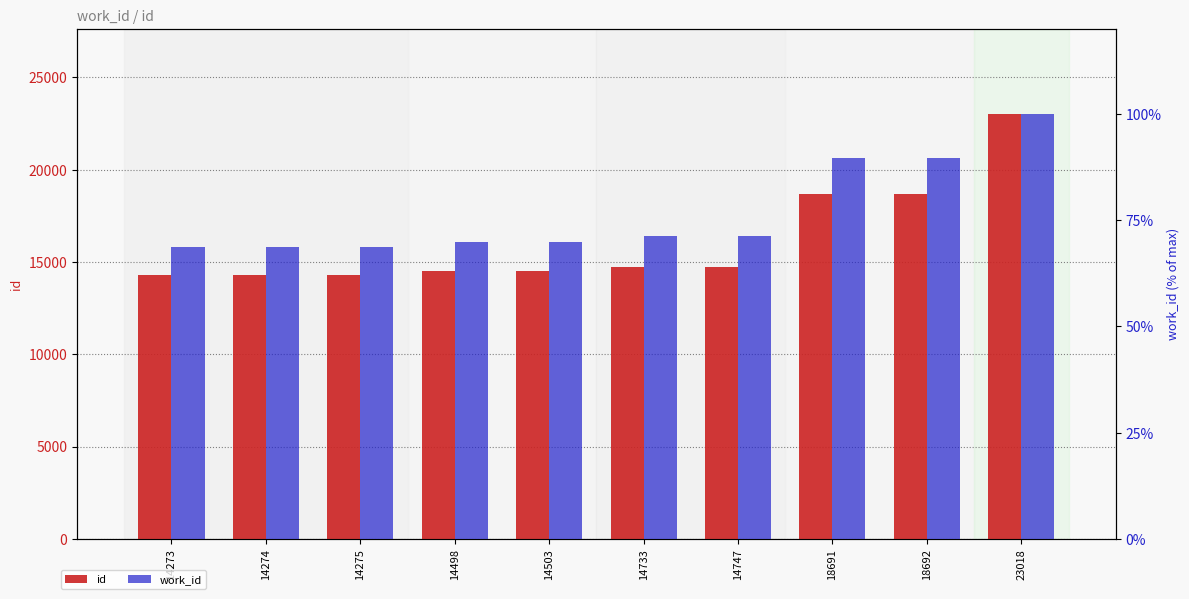

List the series in order of their peak value, lowest first.

work_id, id